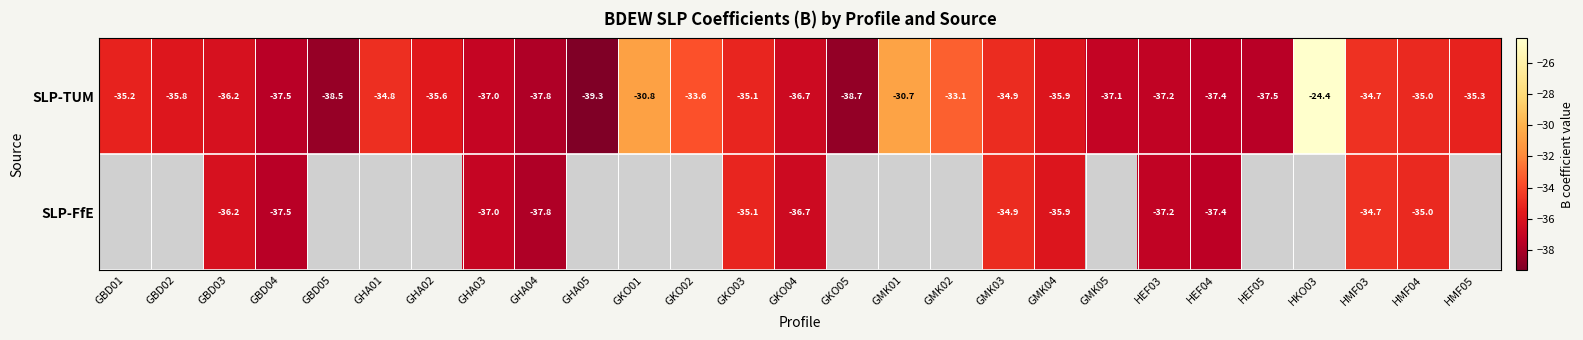

Which category has the lowest value across all series?

GHA05